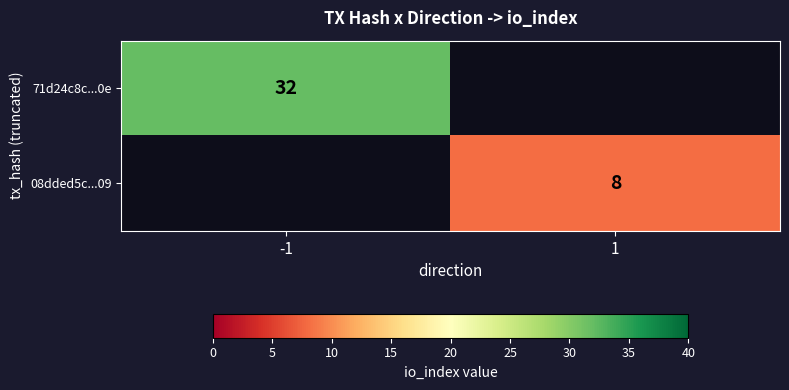

The value of 71d24c8c...0e at -1 is 17. True or false?

False